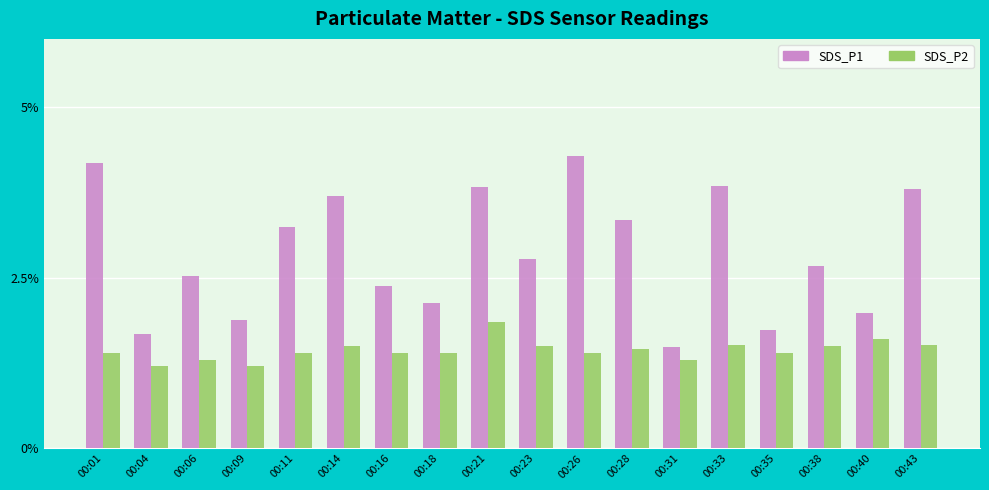

What is the value of the SDS_P1 bar at the 8th from the left?

2.1